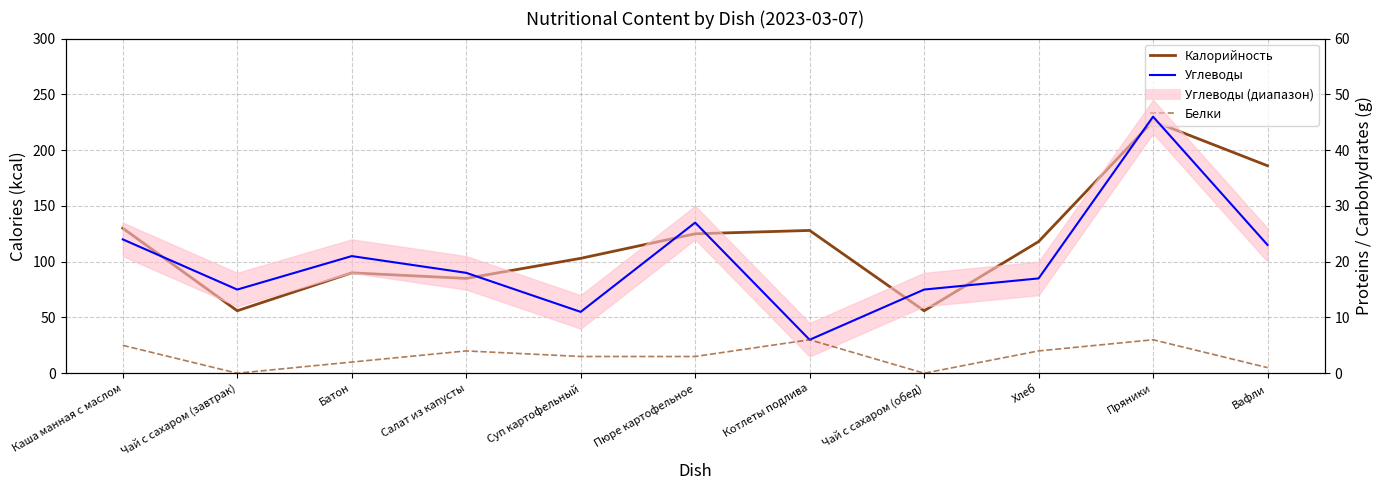

The Углеводы series shows 5 at Каша манная с маслом. True or false?

False